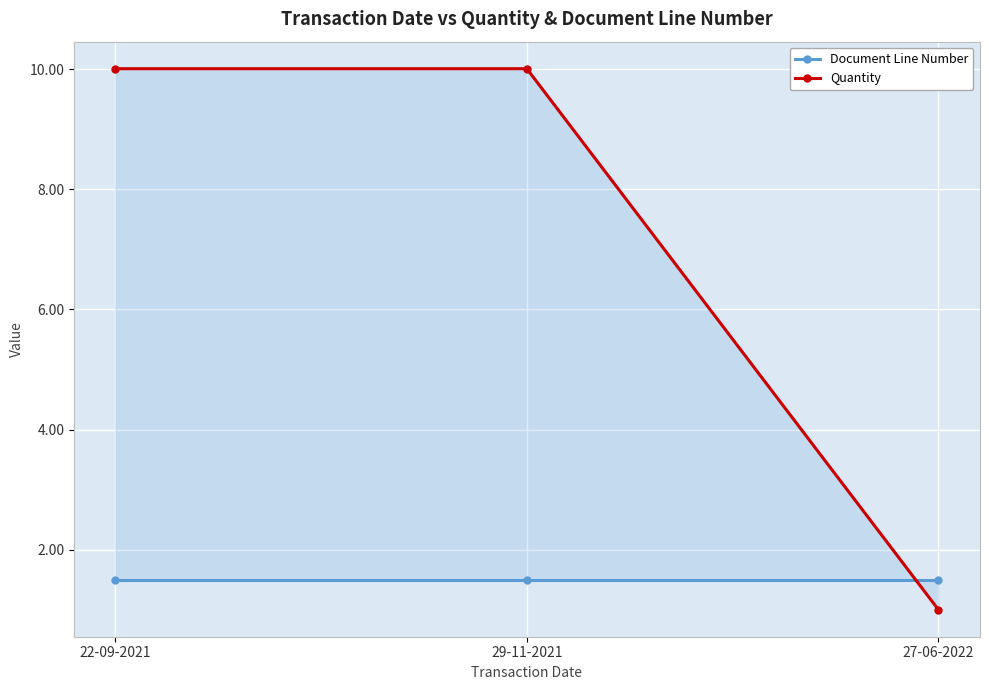

The Document Line Number series shows 2.3 at 27-06-2022. True or false?

False